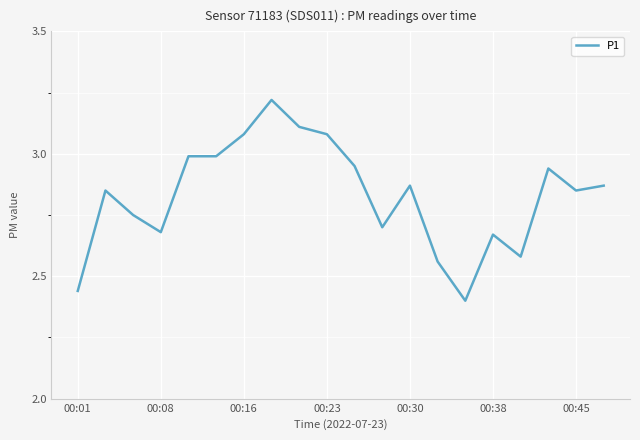

What is the difference between the maximum and minimum values?

0.8